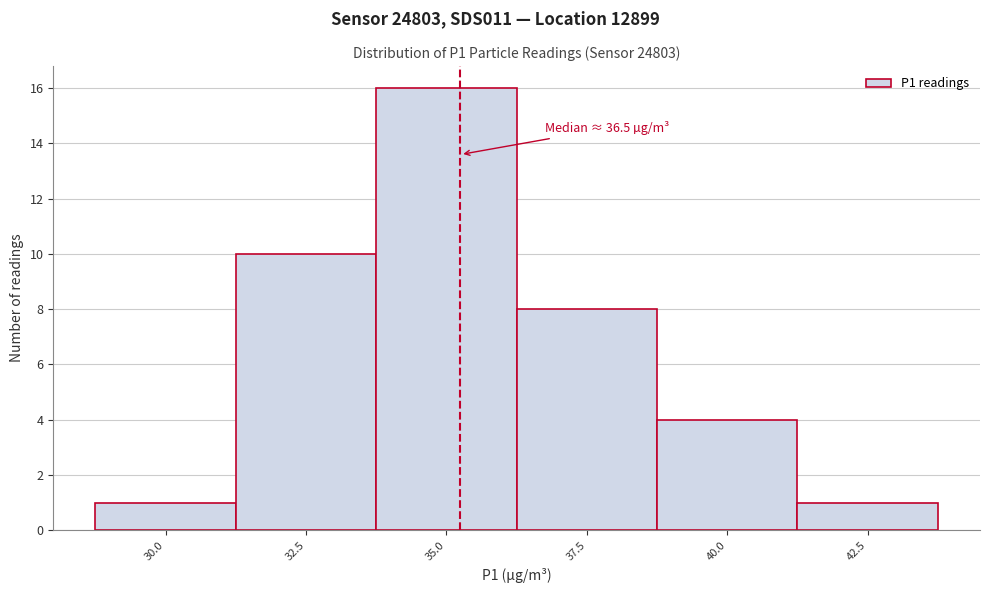

Reading left to right, extract all data points from this chart.

30.0=1	32.5=10	35.0=16	37.5=8	40.0=4	42.5=1